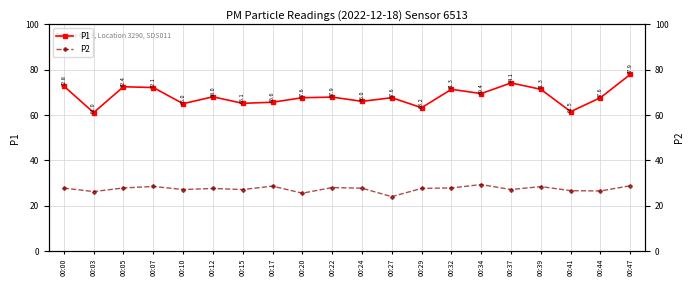

Is the value of P1 at 00:10 greater than the value of P2 at 00:22?

Yes